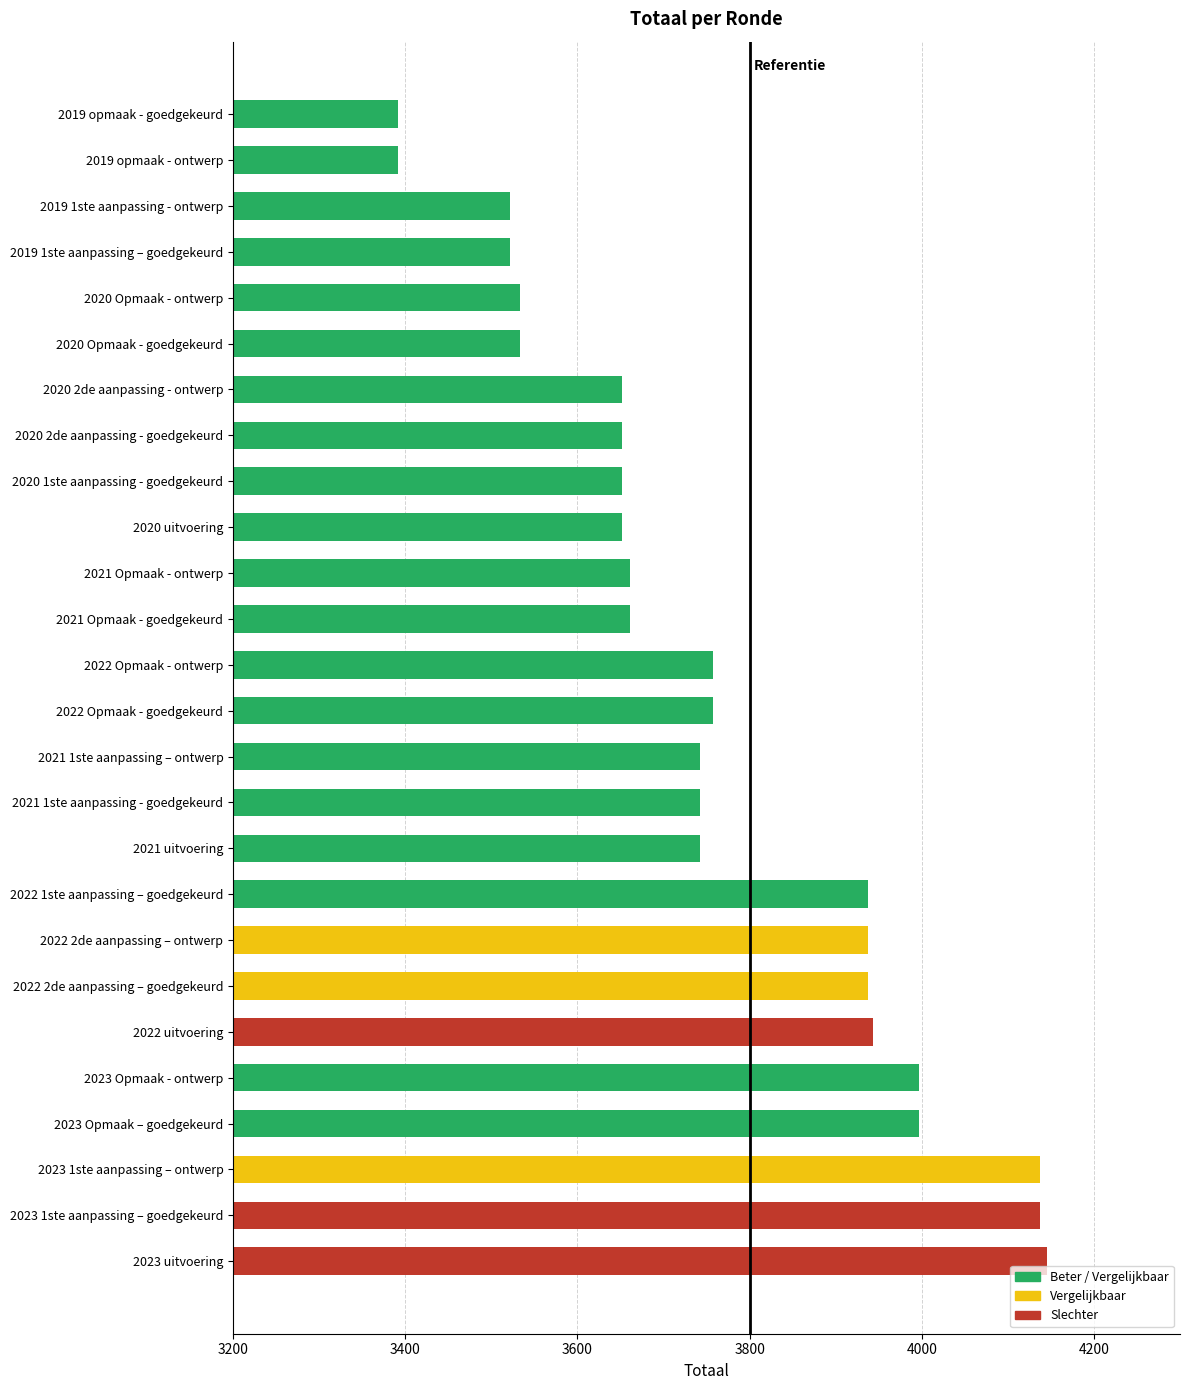

What is the change in value from 2021 Opmaak - ontwerp to 2020 Opmaak - ontwerp?

-128